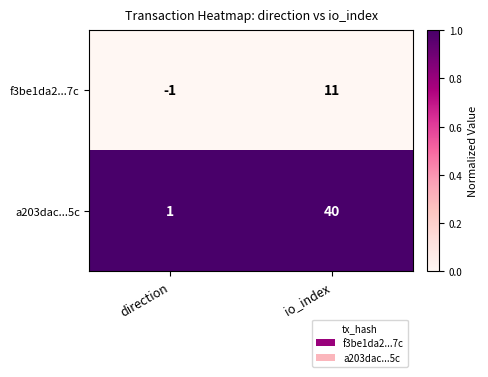

At which category does the chart reach its minimum across all series?

direction